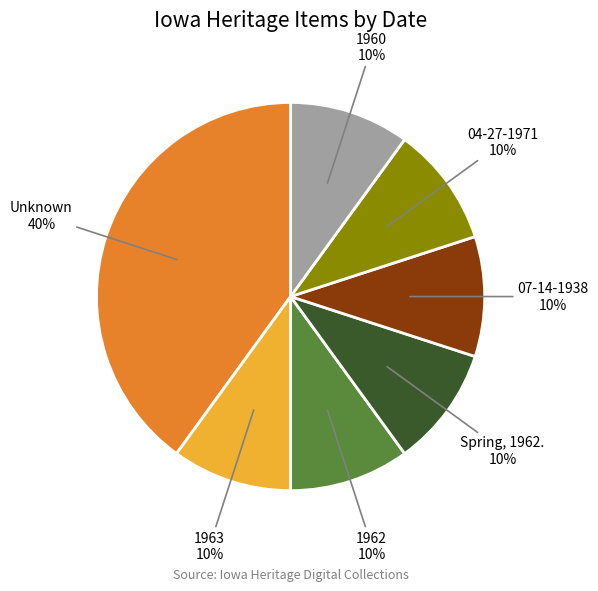

To the nearest percent, what is the difference between the largest and smallest slice percentages?

30%